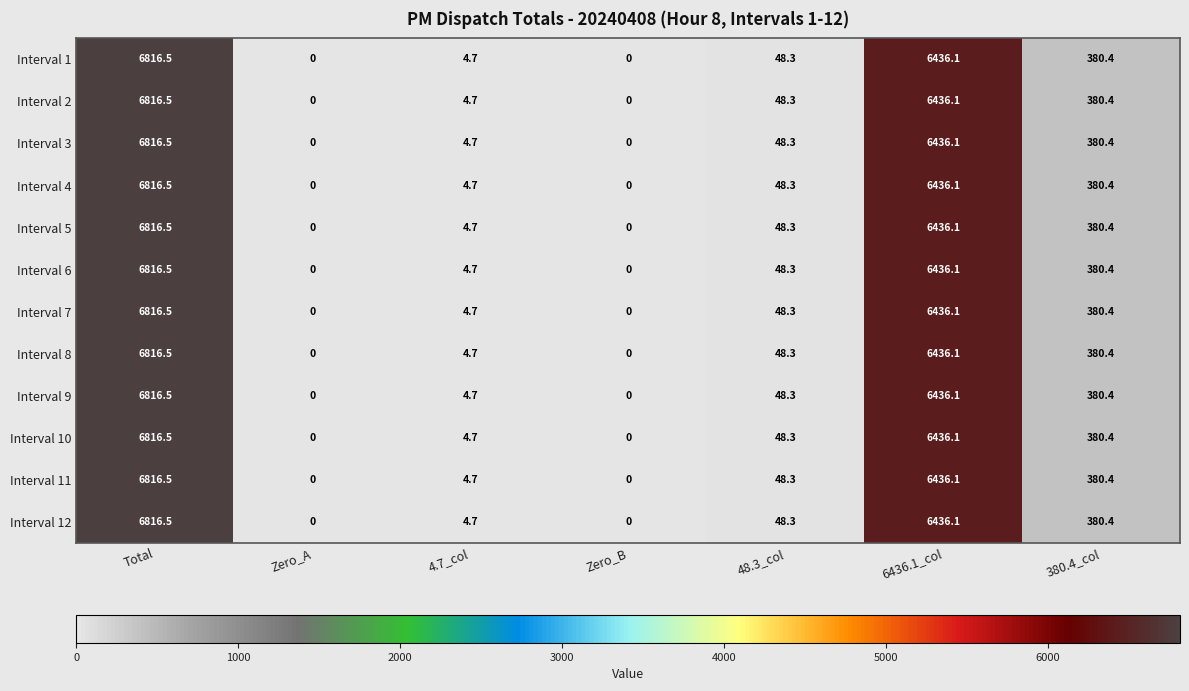

What is the sum of all Interval 10 values?

13686.0